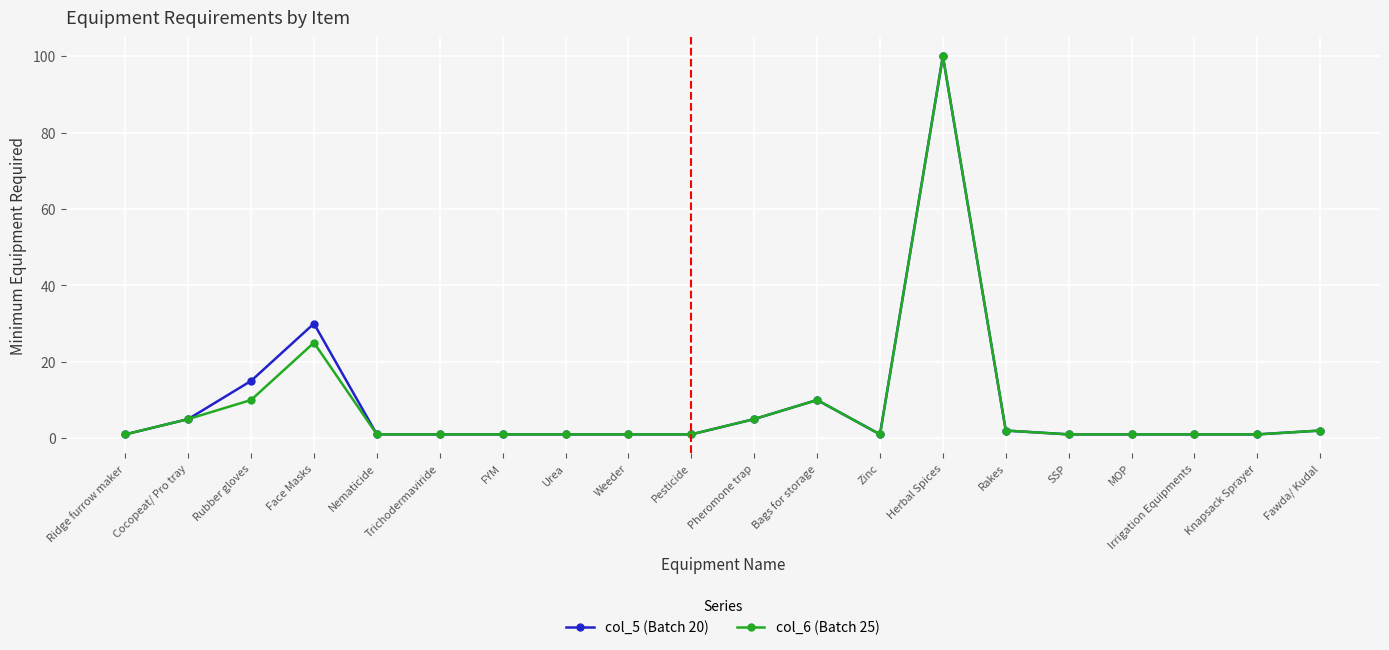

The value of col_6 (Batch 25) at Bags for storage is 6. True or false?

False